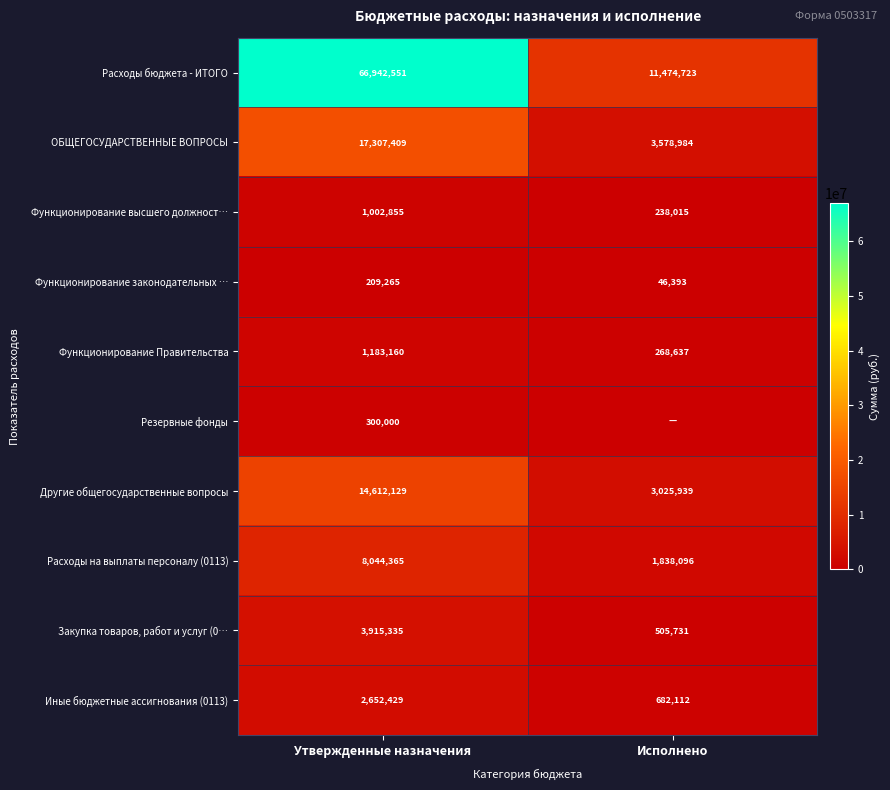

What is the greatest value displayed?

66942551.0